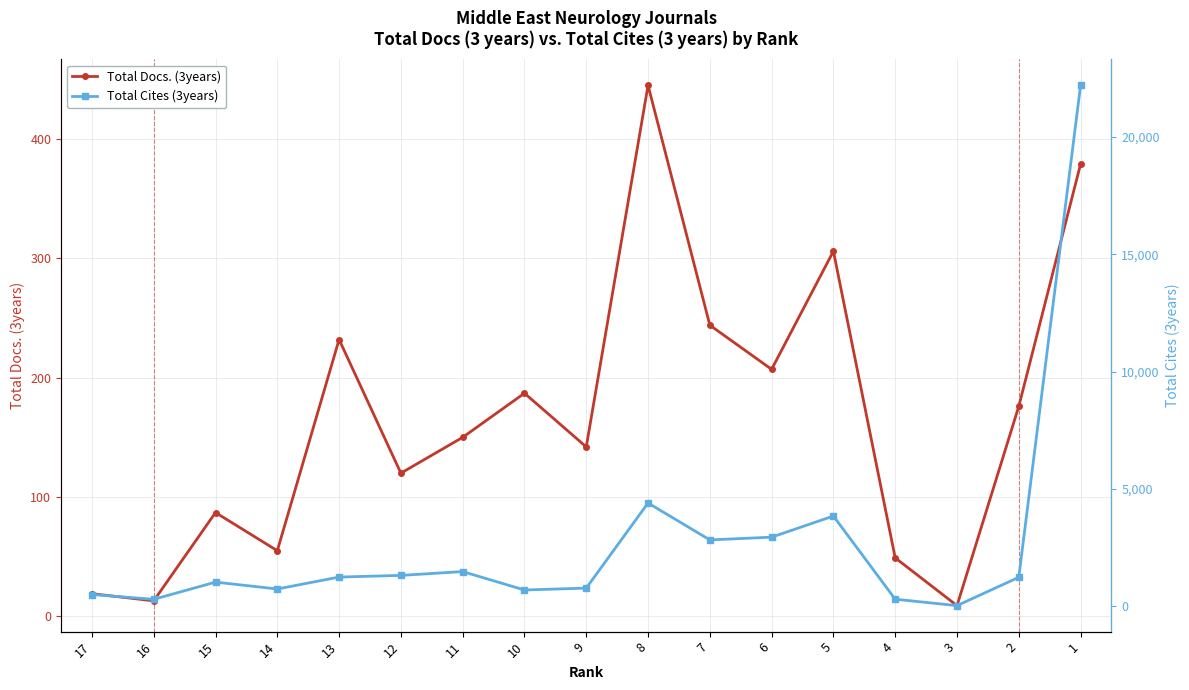

Which category has the highest value in the Total Docs. (3years) series?

8